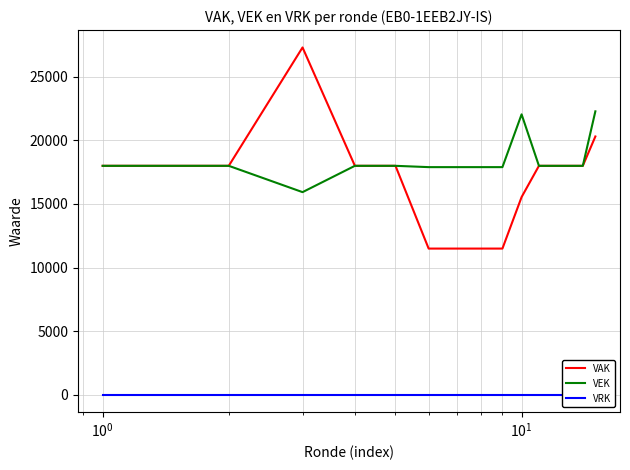

True or false: VRK and VEK intersect in this chart.

False